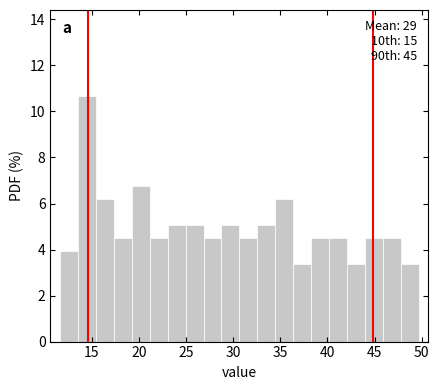

Read against the x-axis, roughly where is the centre of the tallest bar?

14.5